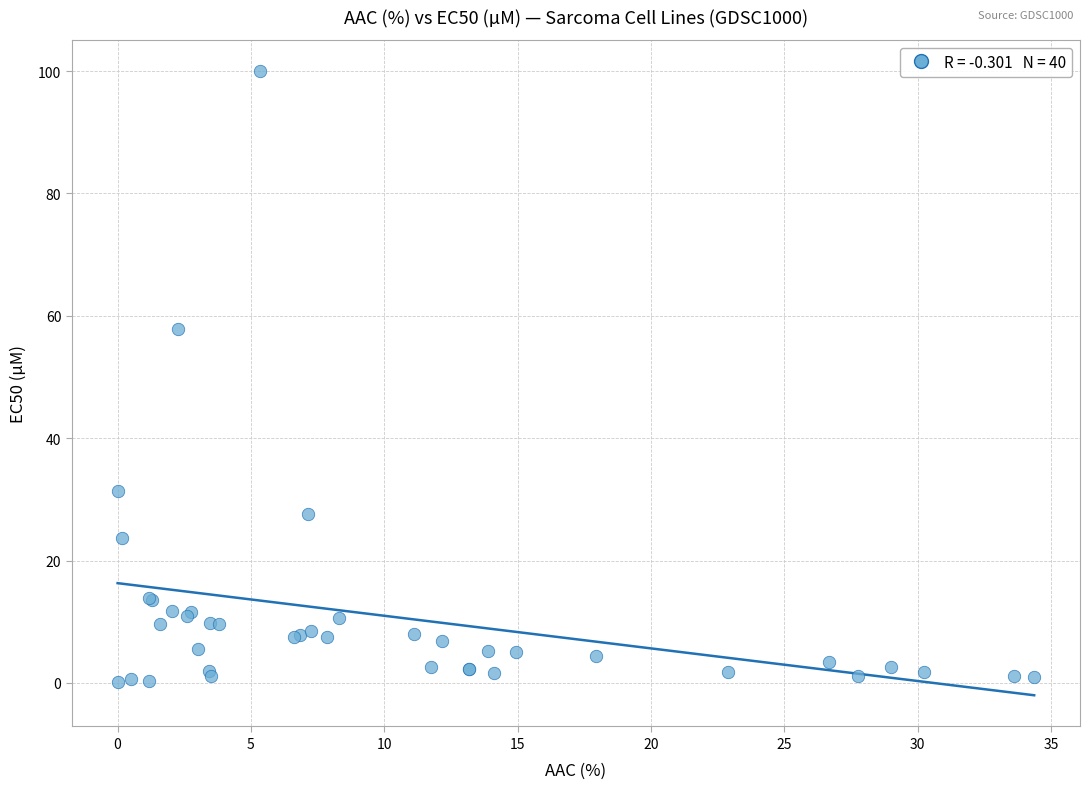

What Y value in the scatter plot is closest to 50?

57.9